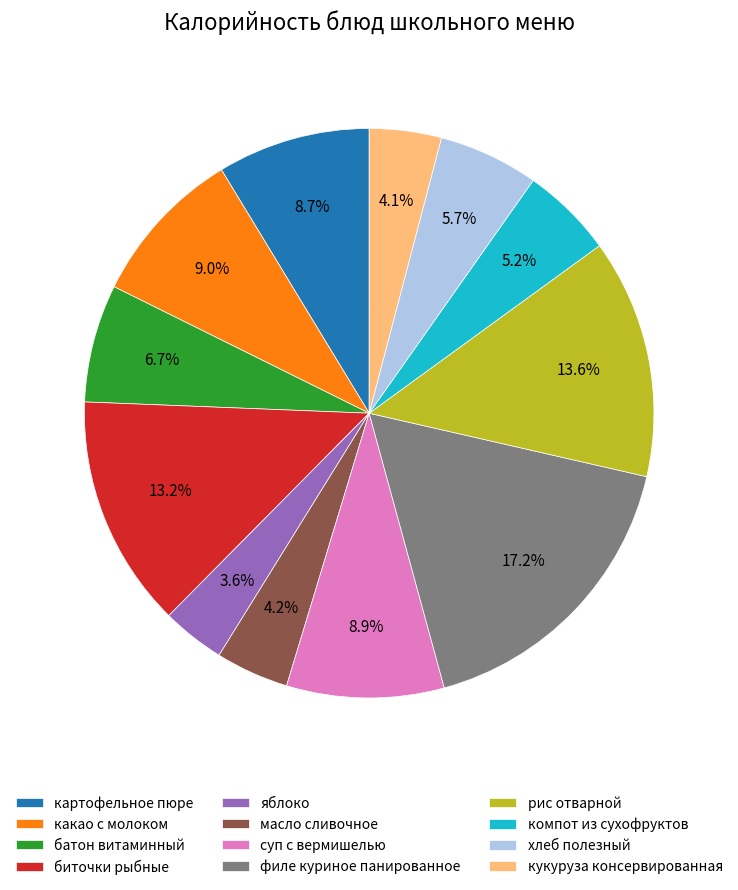

To the nearest percent, what is the combined percentage of какао с молоком and масло сливочное?

13%